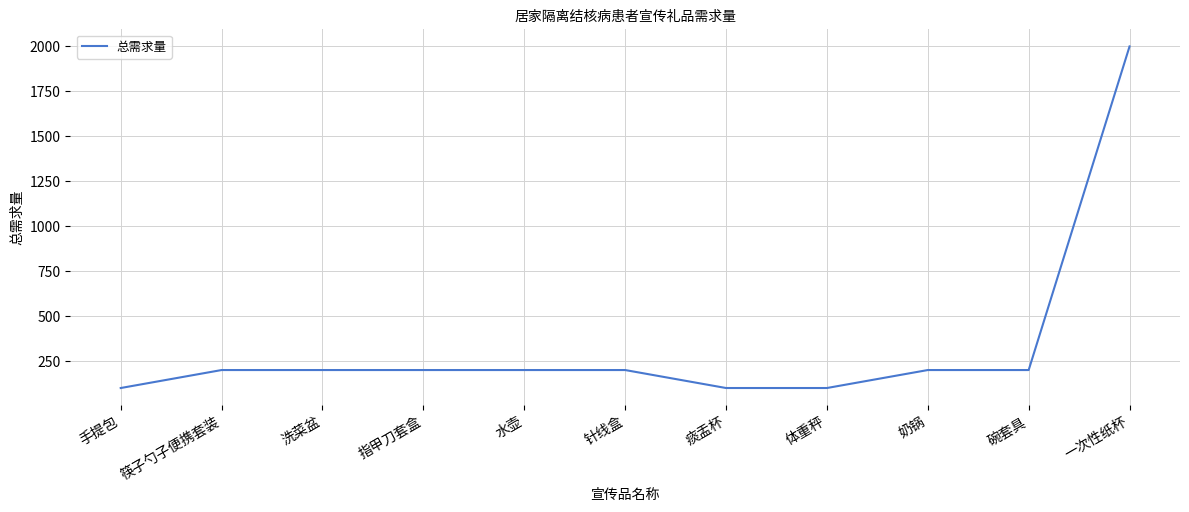

What is the difference between the maximum and minimum values?

1900